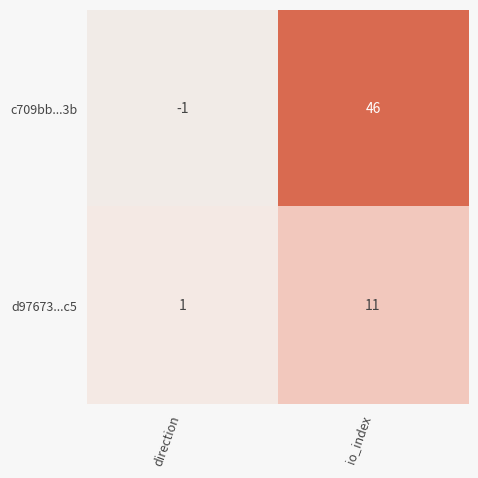

Which label corresponds to the largest value in the chart?

io_index